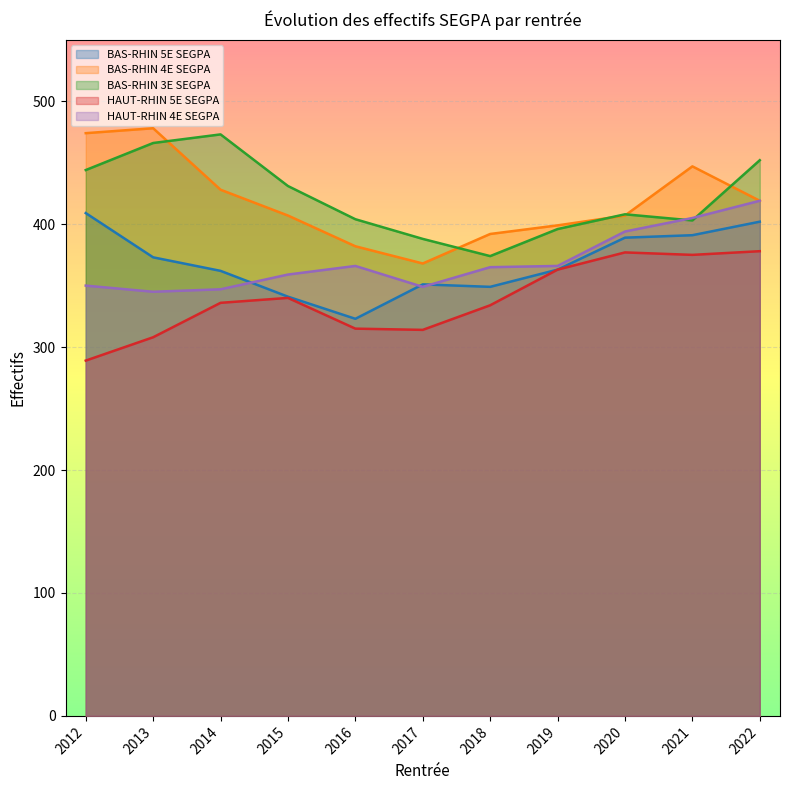

How many series are shown in this chart?

5